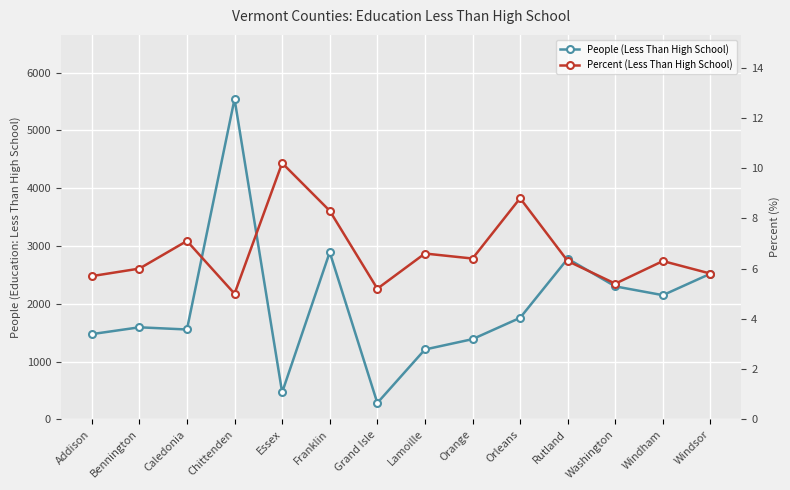

Which series has the largest total across all categories?

People (Less Than High School)